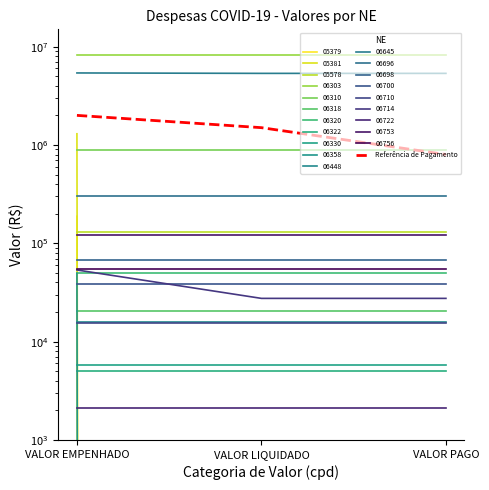

Reading left to right, what are all the values shown in this chart?

2000000	1500000	800000